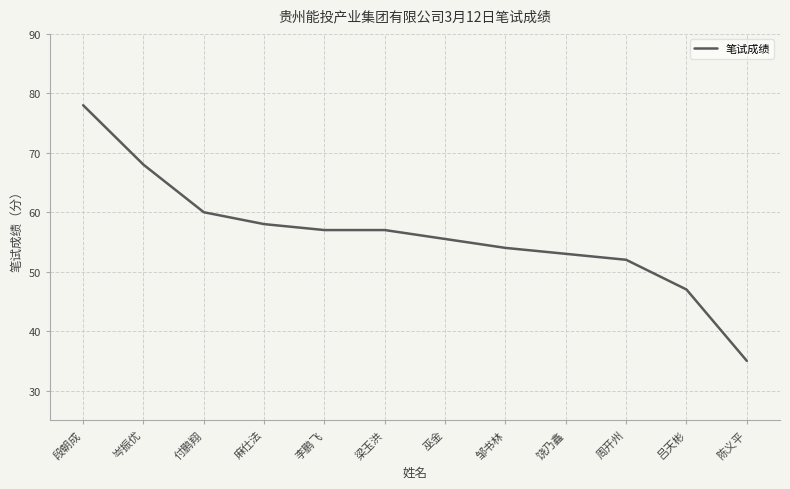

Reading right to left, extract all data points from this chart.

陈义平=35.0	吕天彬=47.0	周开州=52.0	饶乃鑫=53.0	邹书林=54.0	巫金=55.5	梁玉洪=57.0	李鹏飞=57.0	麻仕法=58.0	付鹏翔=60.0	岑振优=68.0	段朝成=78.0